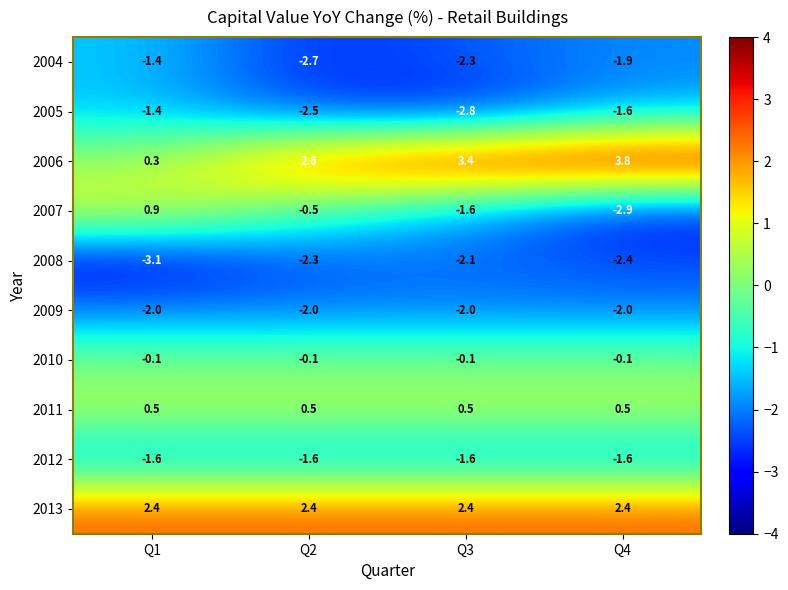

The 2008 series shows -2.3 at Q2. True or false?

True